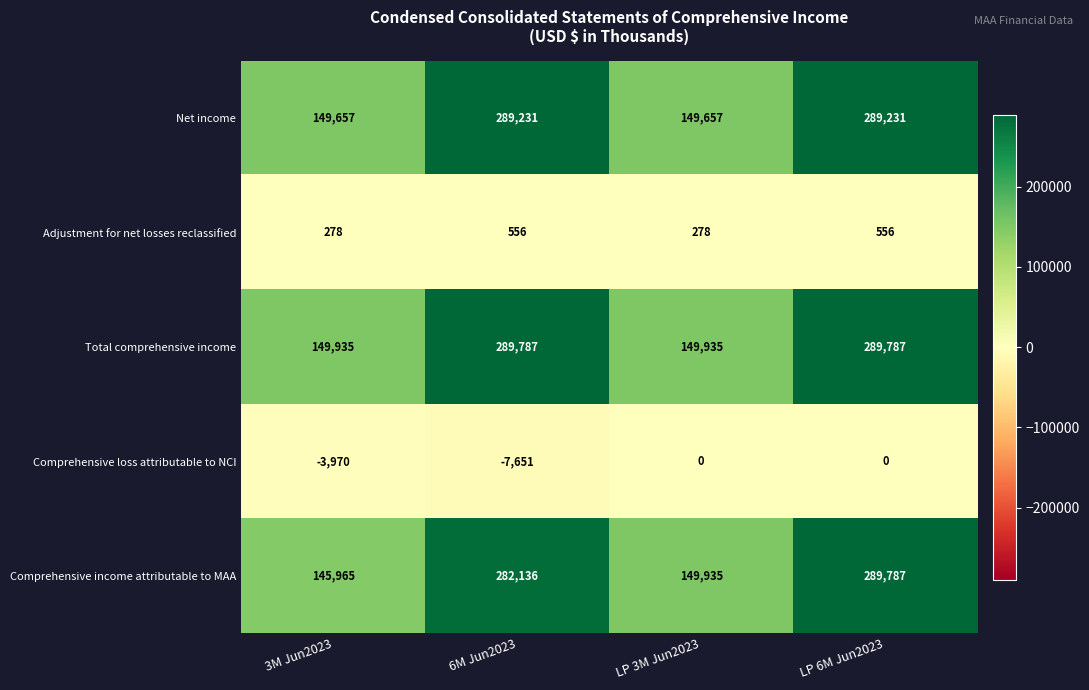

Reading left to right, extract all data points from this chart.

Net income: 149657	289231	149657	289231
Adjustment for net losses reclassified: 278	556	278	556
Total comprehensive income: 149935	289787	149935	289787
Comprehensive loss attributable to NCI: -3970	-7651	0	0
Comprehensive income attributable to MAA: 145965	282136	149935	289787